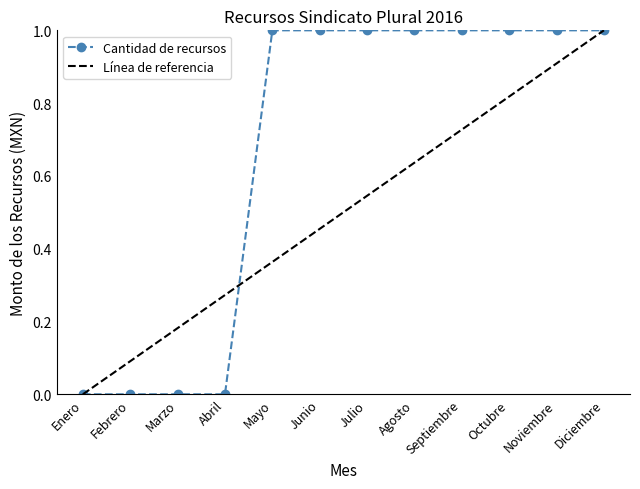

Between Noviembre and Agosto, which is larger?

Noviembre